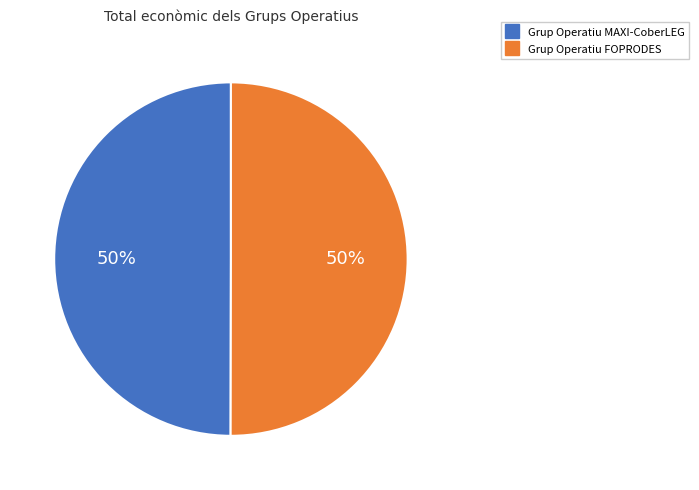

Is it true that Grup Operatiu MAXI-CoberLEG is 50% of the pie?

True